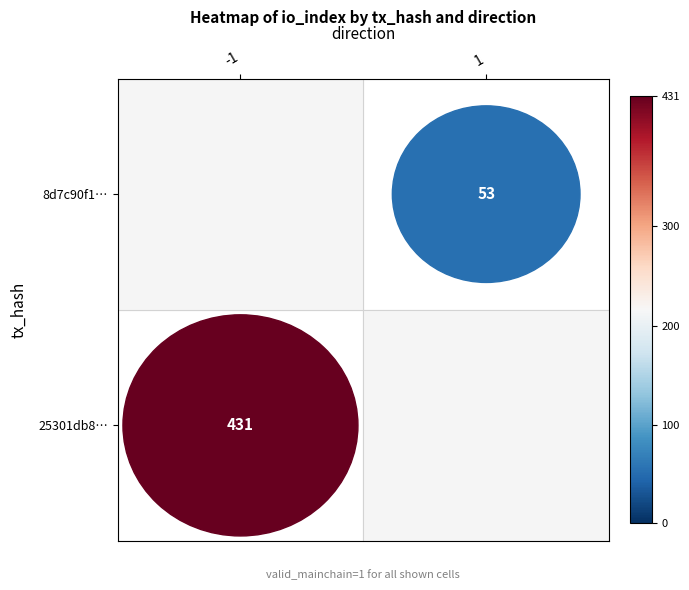

How many categories are shown in the chart?

2